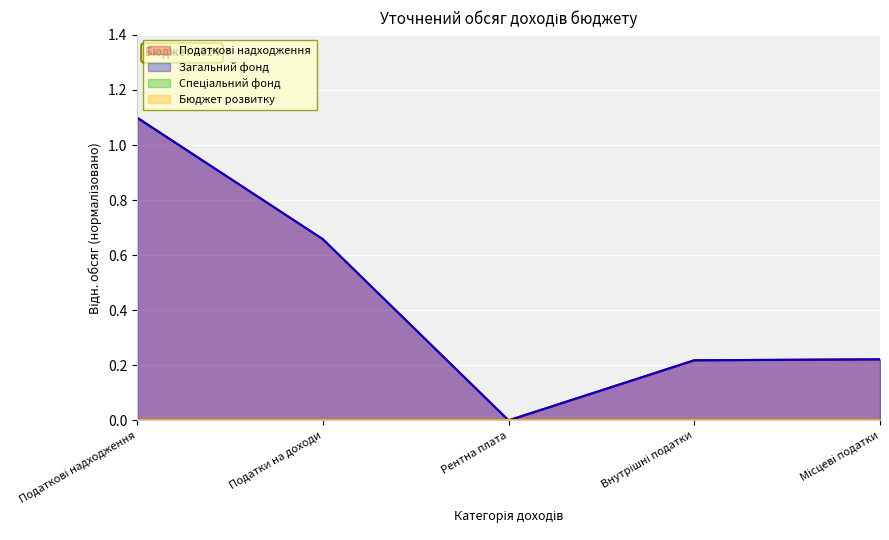

What is the label of the 2nd point from the left?

Податки на доходи